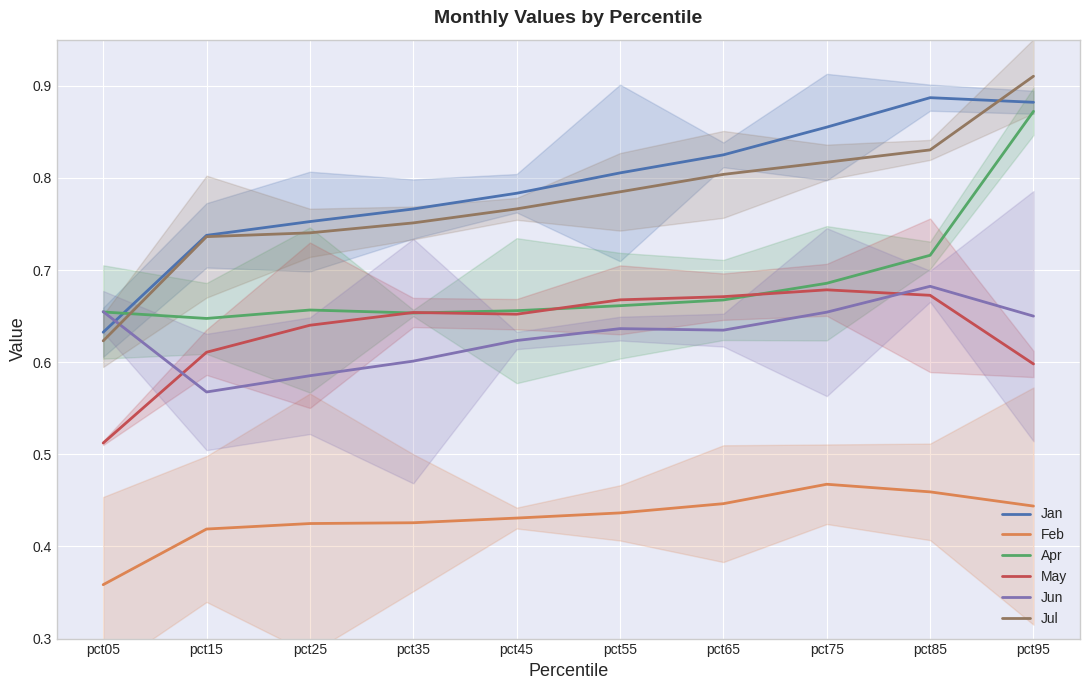

What is the total value across all series at pct85?

4.2